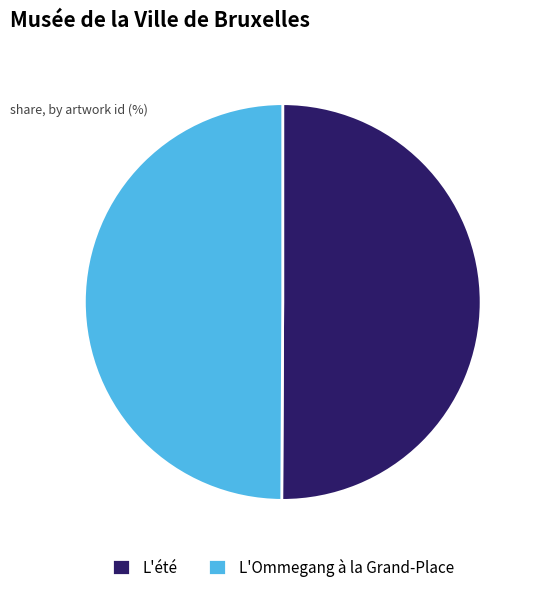

Combined, do L'Ommegang à la Grand-Place and L'été account for over 50%?

Yes